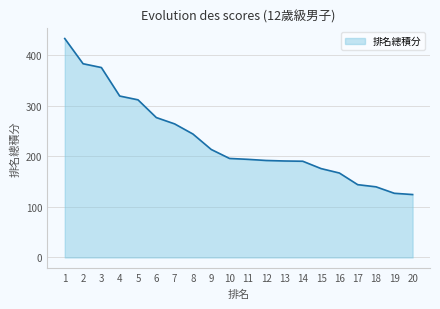

What is the change in value from 12 to 15?

-16.0